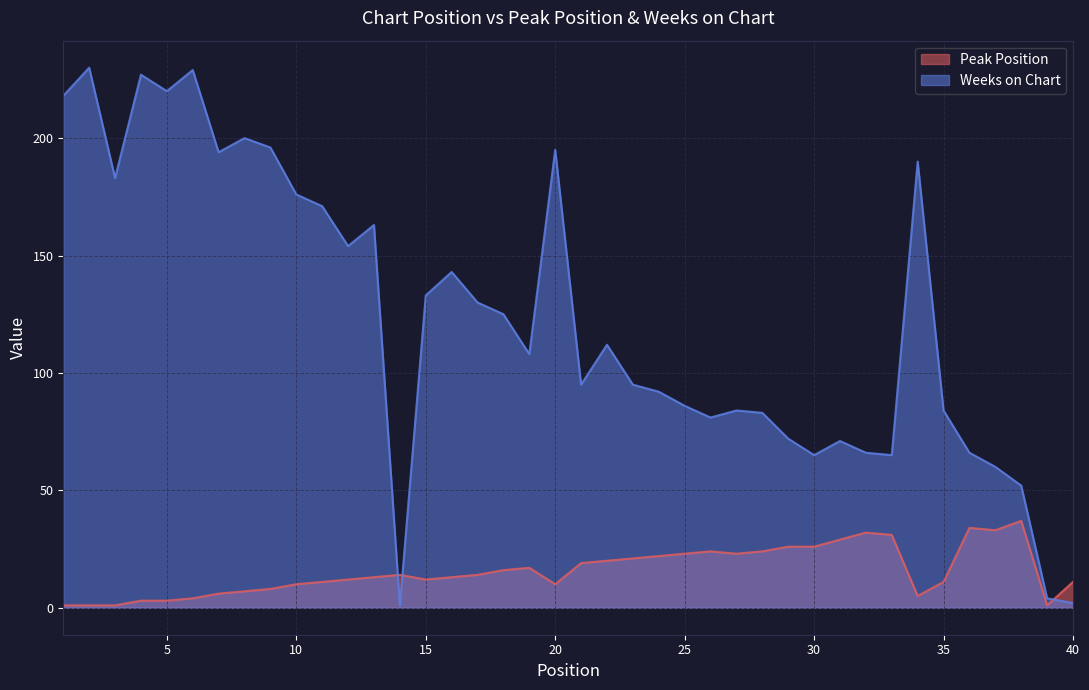

At which label does Peak Position reach its peak?

38